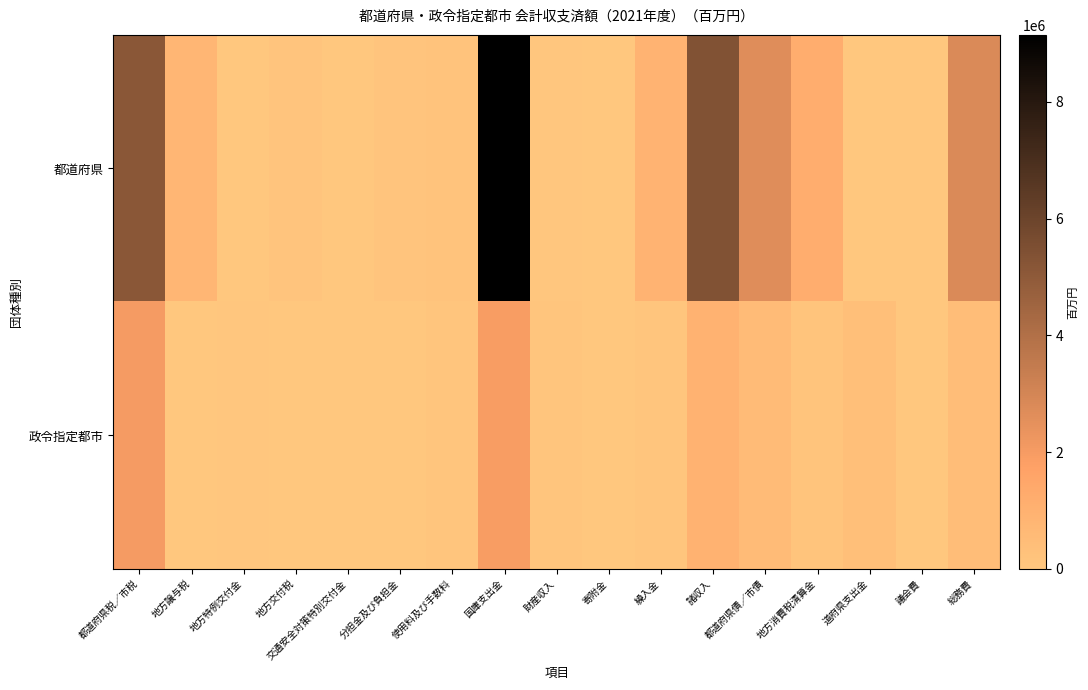

At how many categories does at least one series exceed 1166900?

6